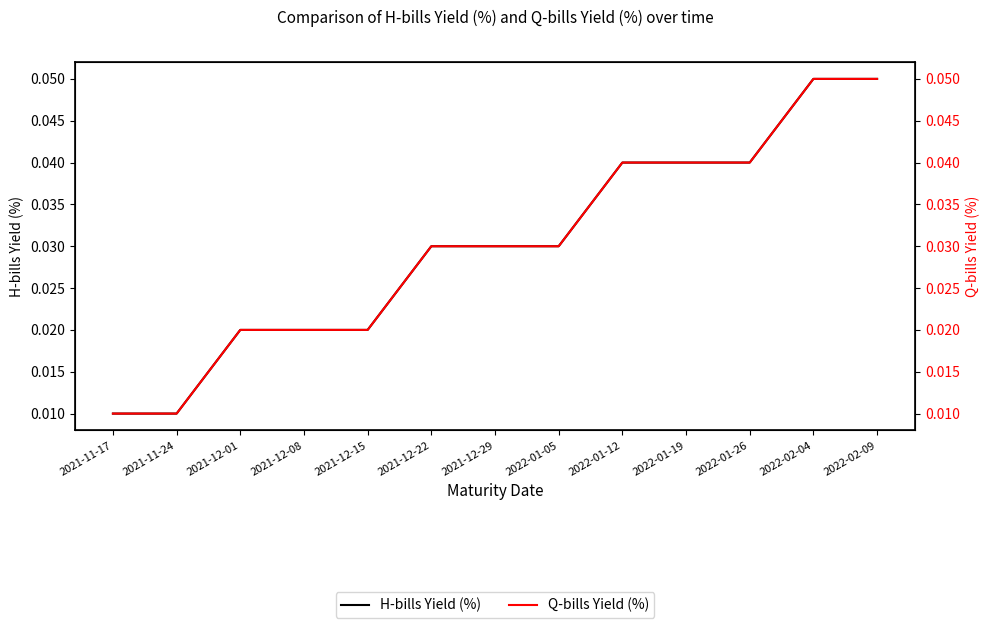

The value of H-bills Yield (%) at 2022-01-26 is 0.0. True or false?

True